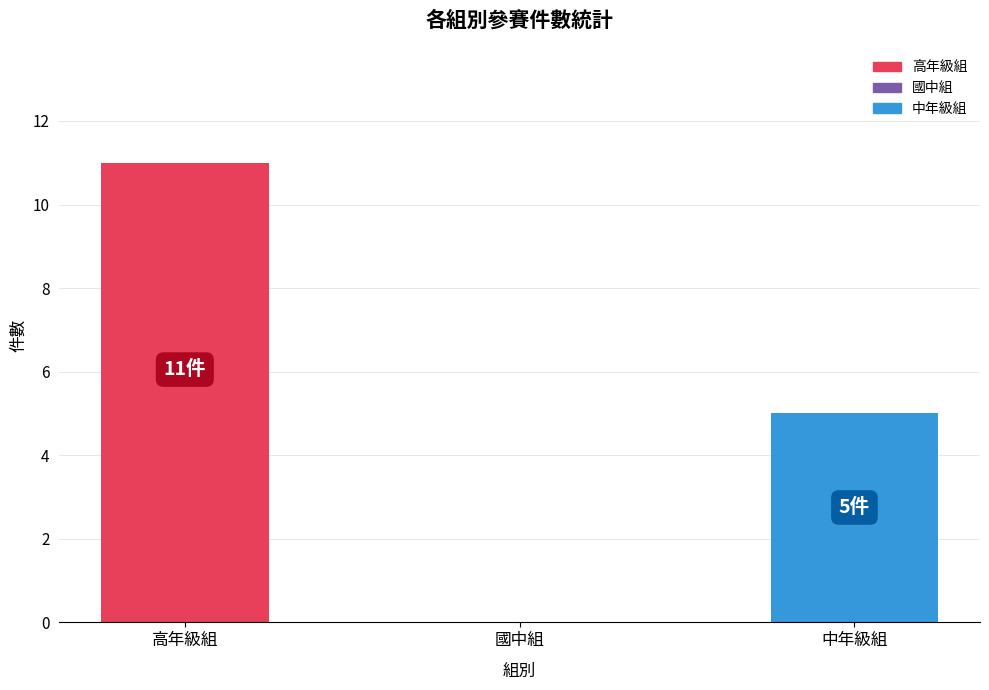

What is the change in value from 國中組 to 中年級組?

+5